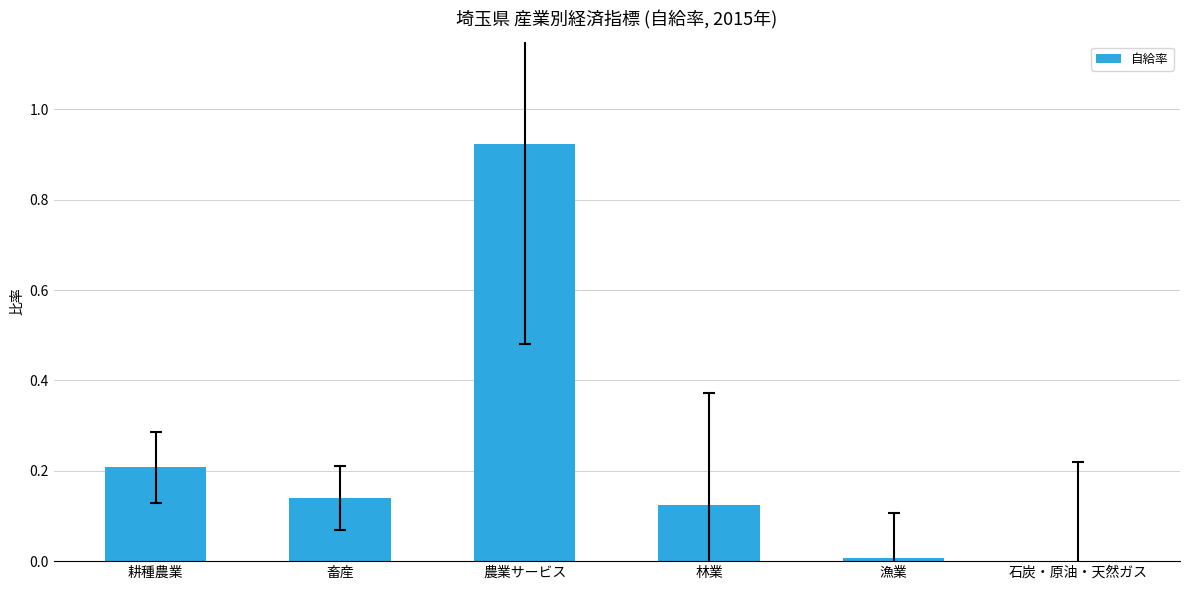

Which has a higher value, 耕種農業 or 林業?

耕種農業